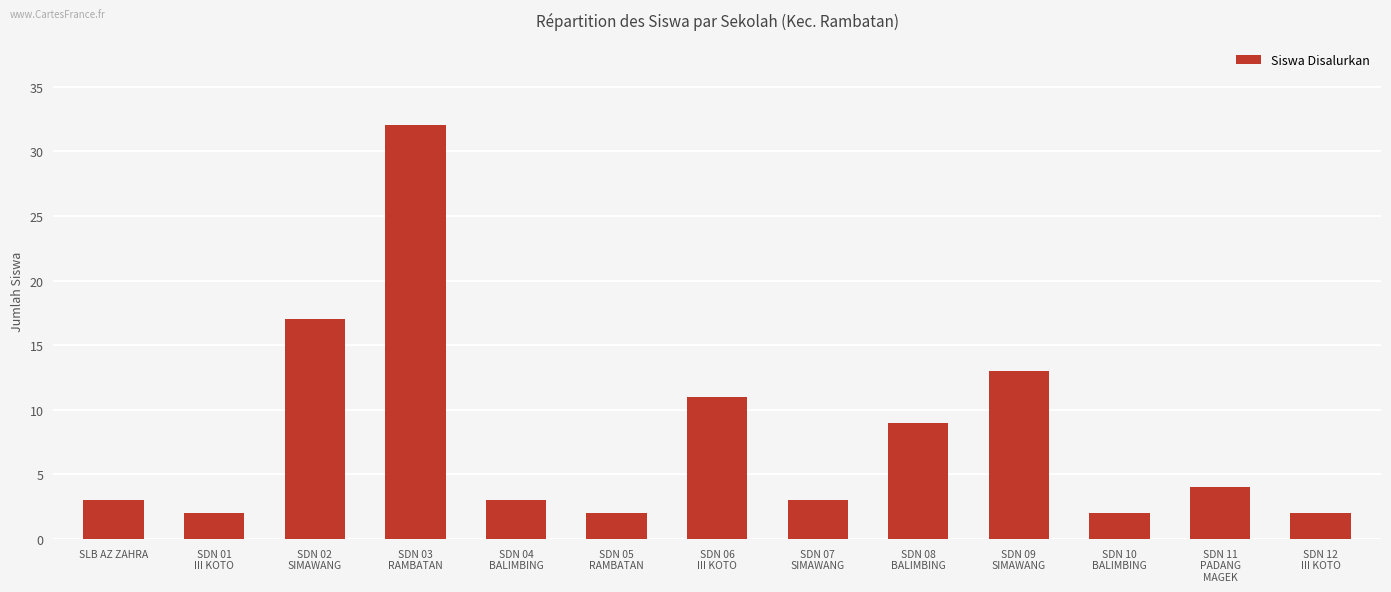

Are the bars grouped side by side (vs. stacked)?

No